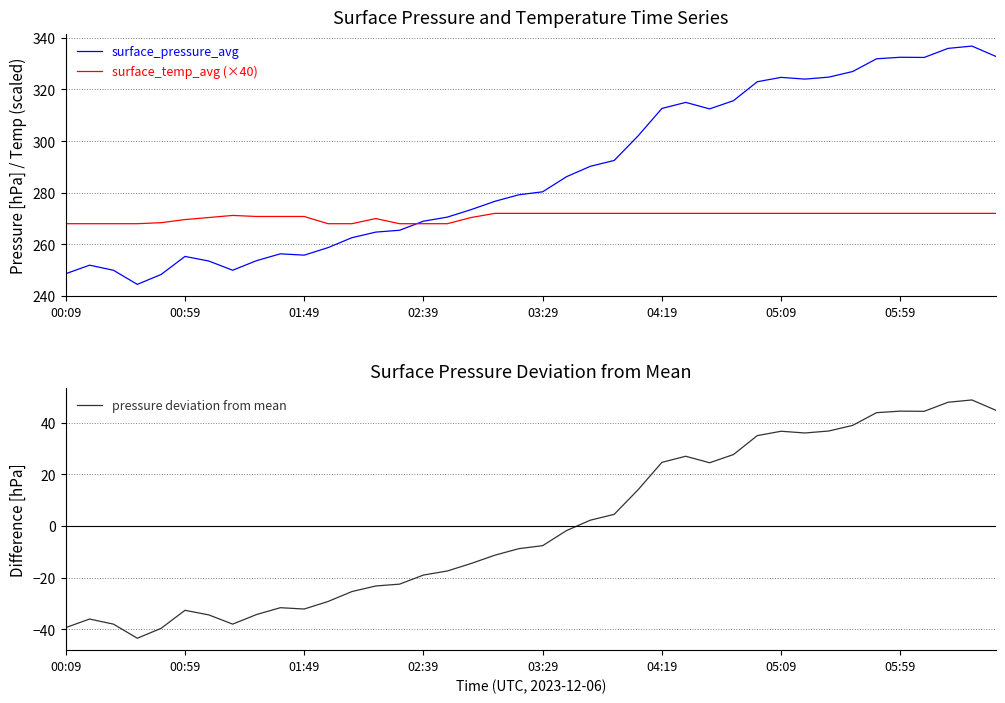

Rank the series by their maximum value, from lowest to highest.

pressure deviation from mean, surface_temp_avg (×40), surface_pressure_avg